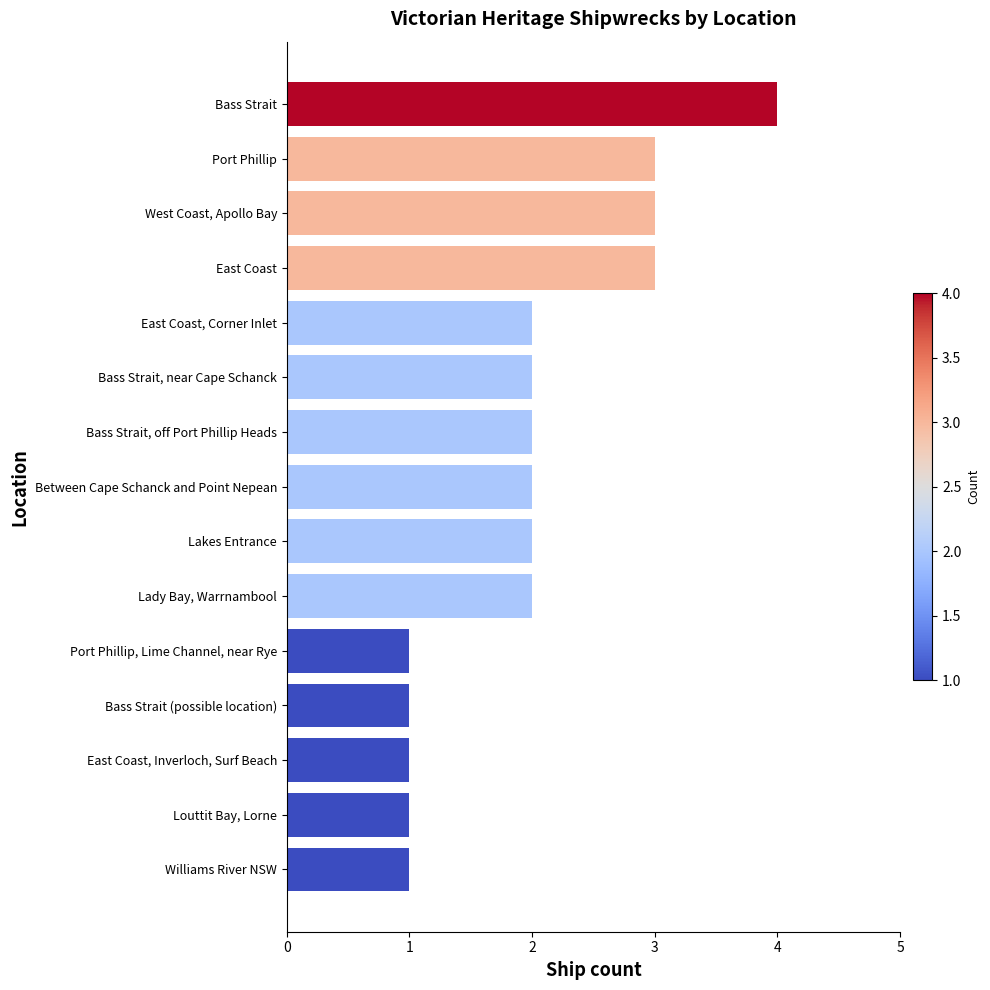

Does the chart contain any negative values?

No